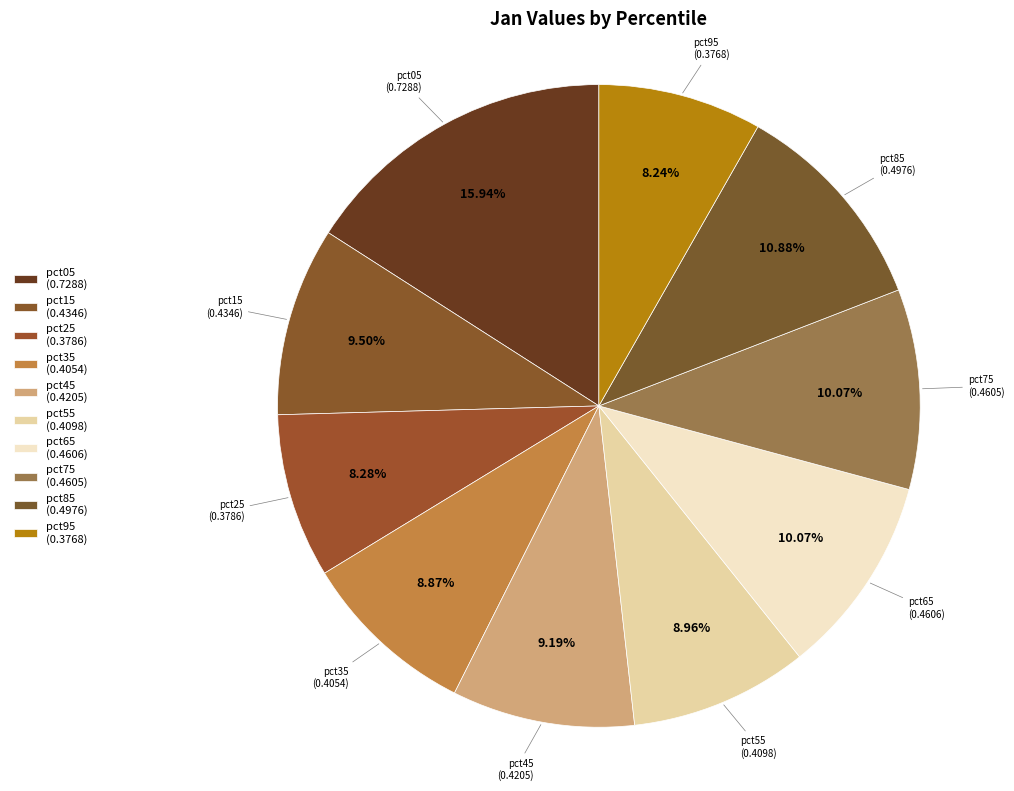

What is the largest slice in the pie chart?

pct05